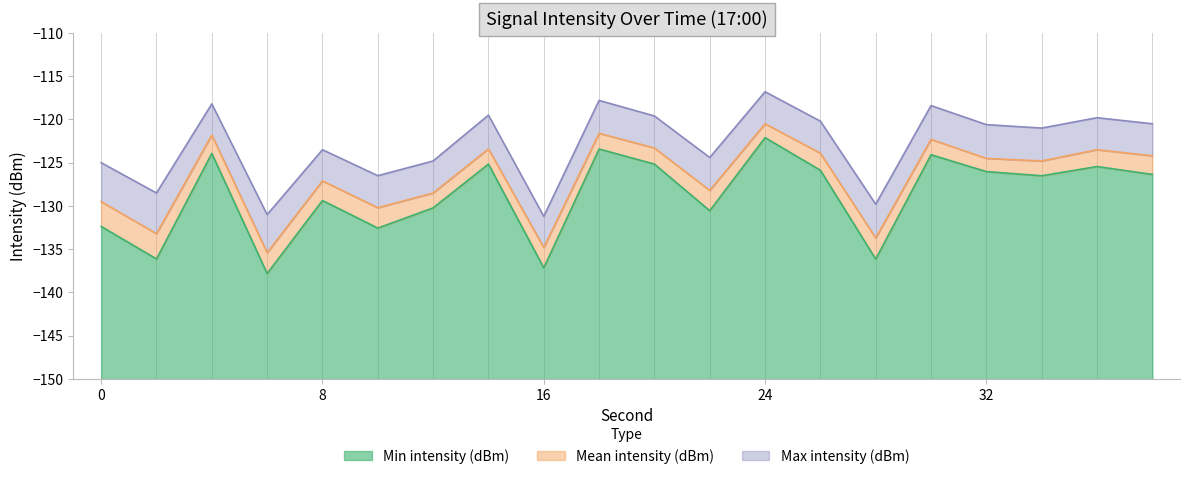

True or false: Min intensity (dBm) has a value of -92.5 at 16.

False